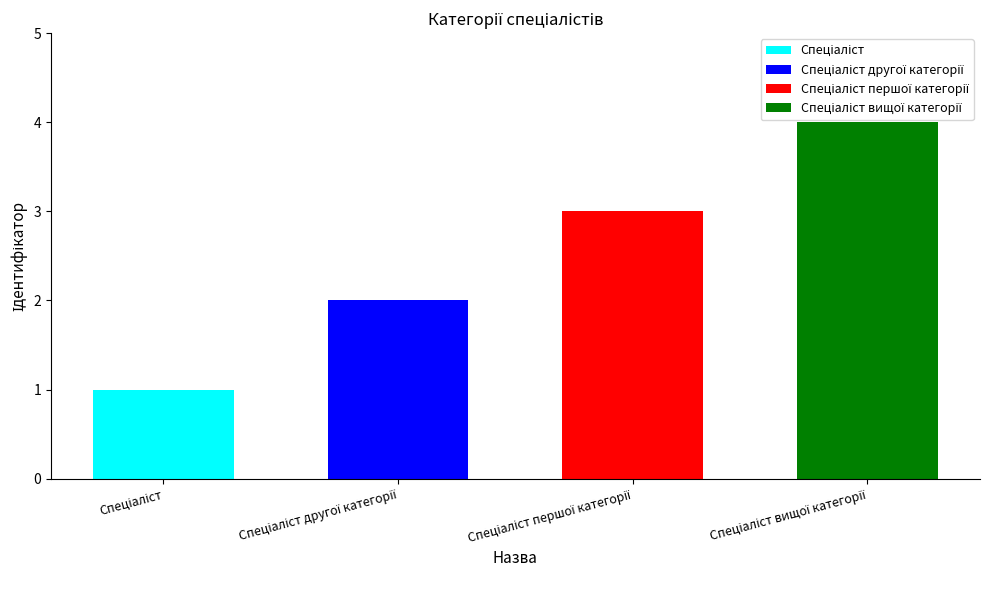

Reading left to right, what are all the values shown in this chart?

1	2	3	4